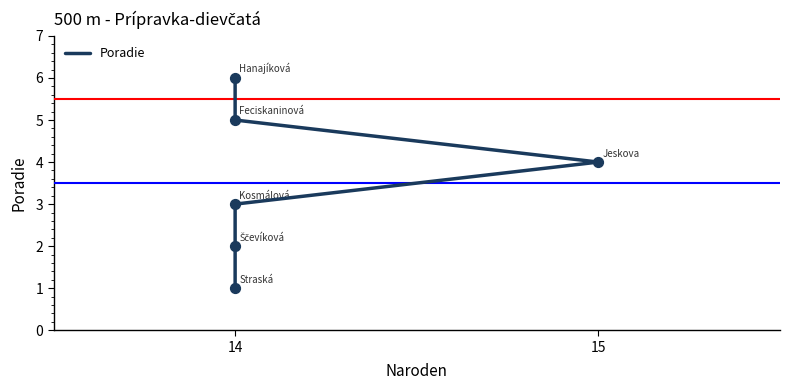

Which has a higher value, 14 or 15?

15